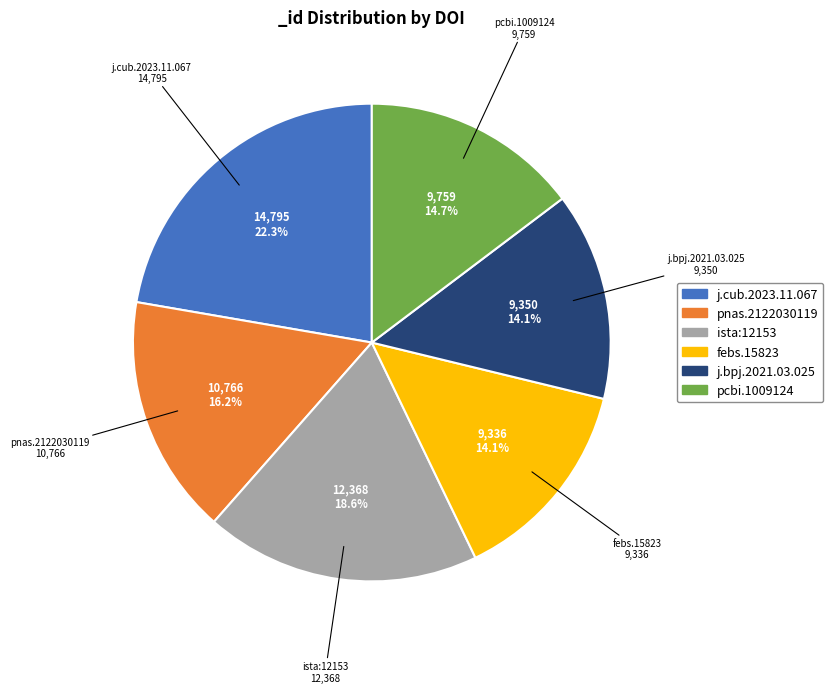

Does any single category account for the majority?

No